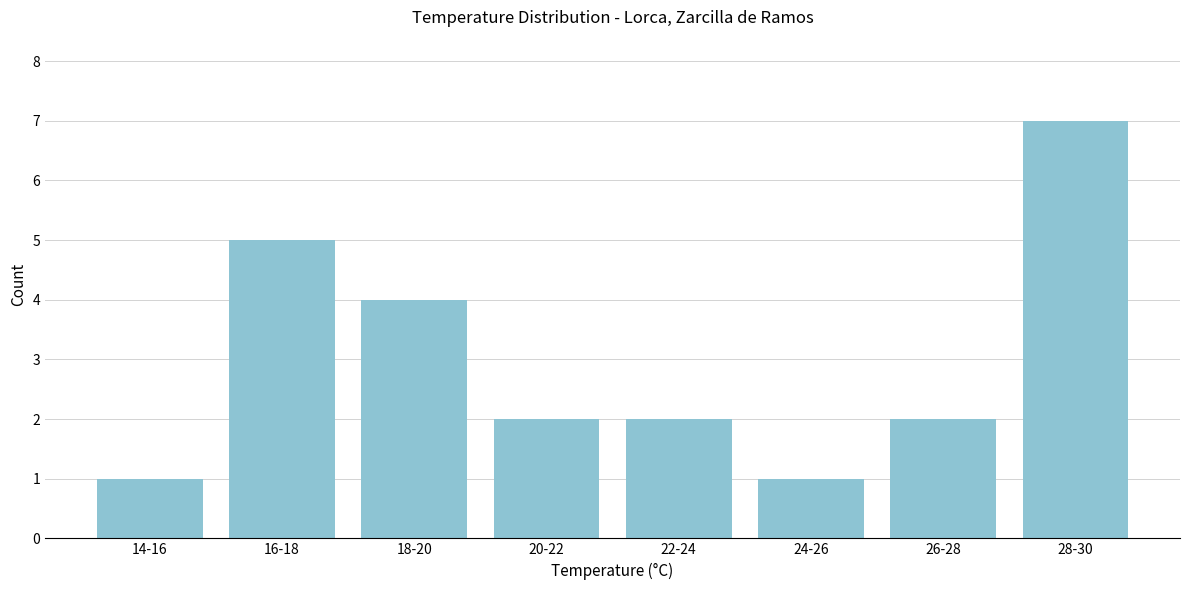

Reading right to left, what are all the values shown in this chart?

7	2	1	2	2	4	5	1